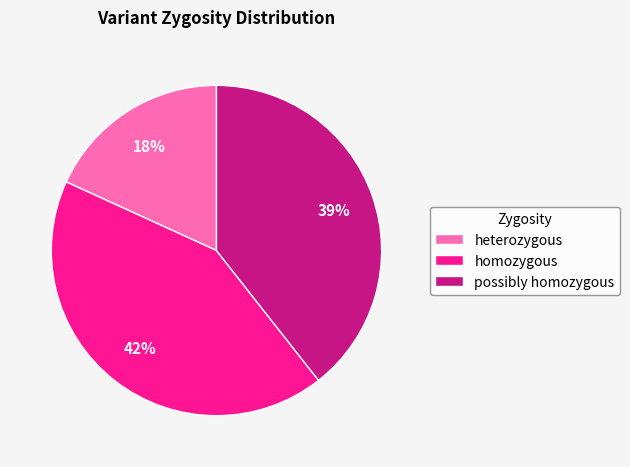

Does homozygous account for over 50% of the chart?

No